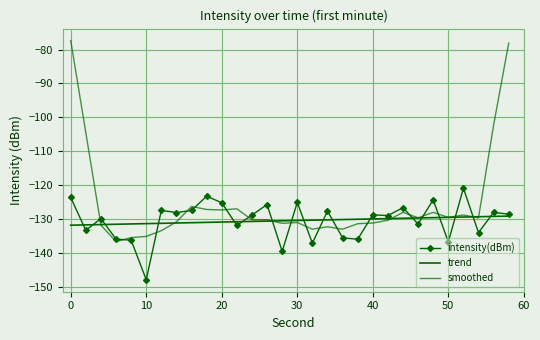

True or false: trend has more than 0 interior local peaks.

False